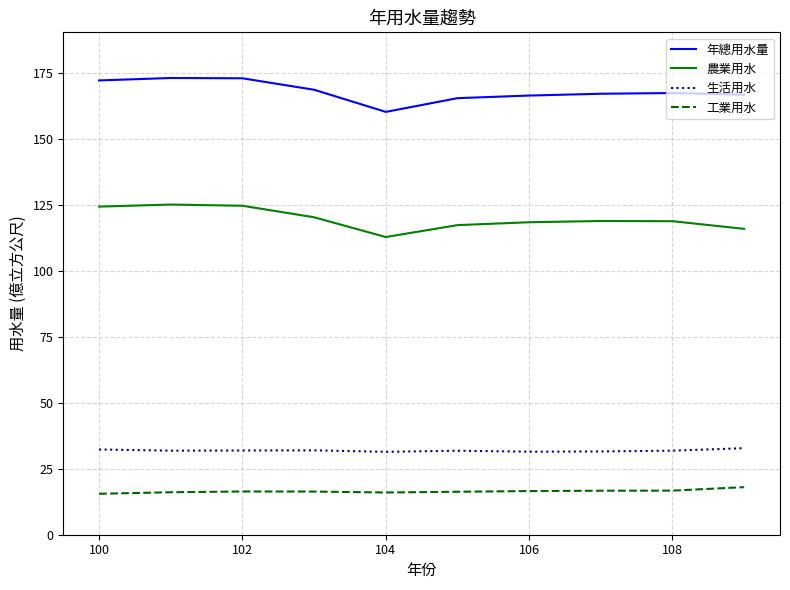

What is the maximum value for 工業用水?

18.0